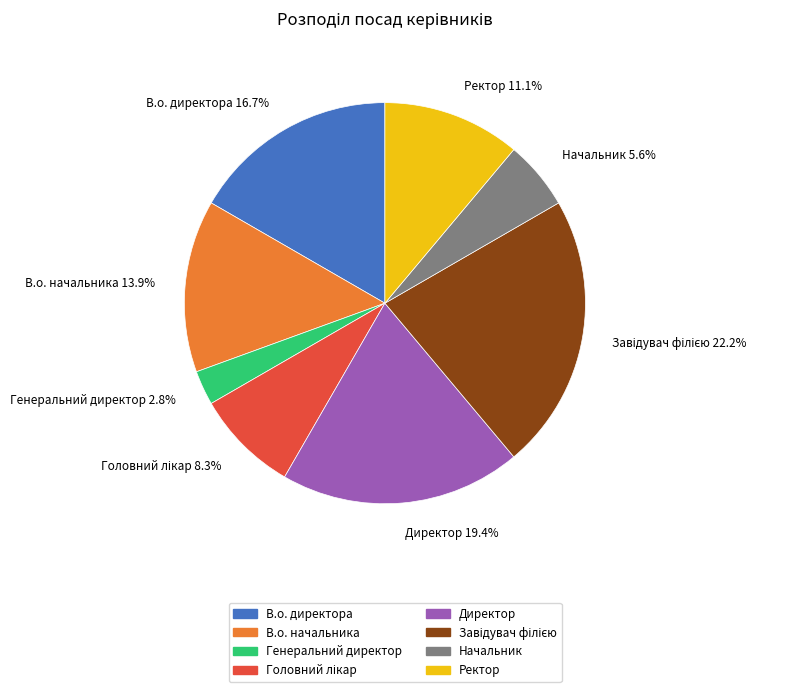

What is the smallest slice in the pie chart?

Генеральний директор